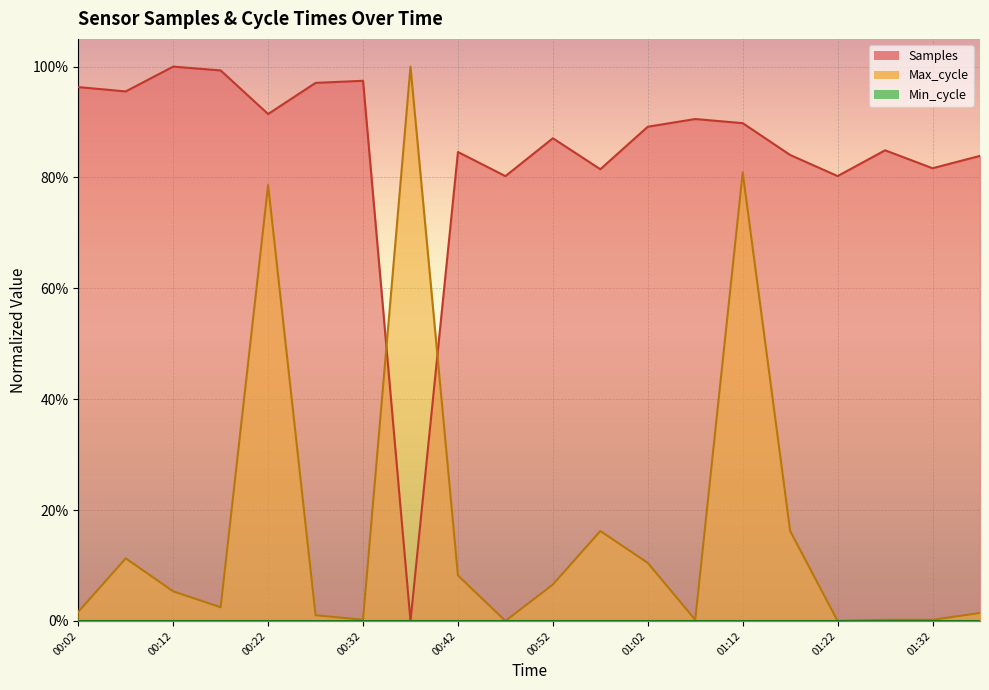

True or false: Max_cycle has a value of 1.2 at 01:12.

False